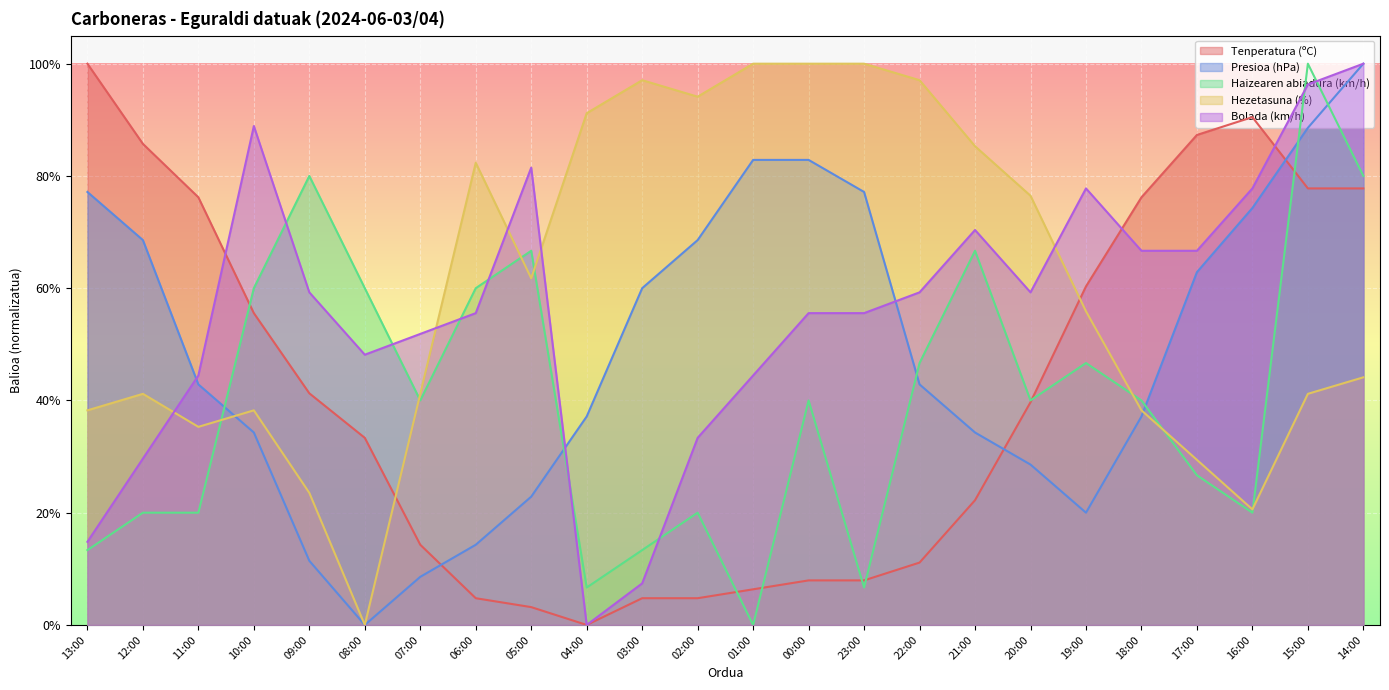

After their last crossing, which series has the higher values: Bolada (km/h) or Hezetasuna (%)?

Bolada (km/h)